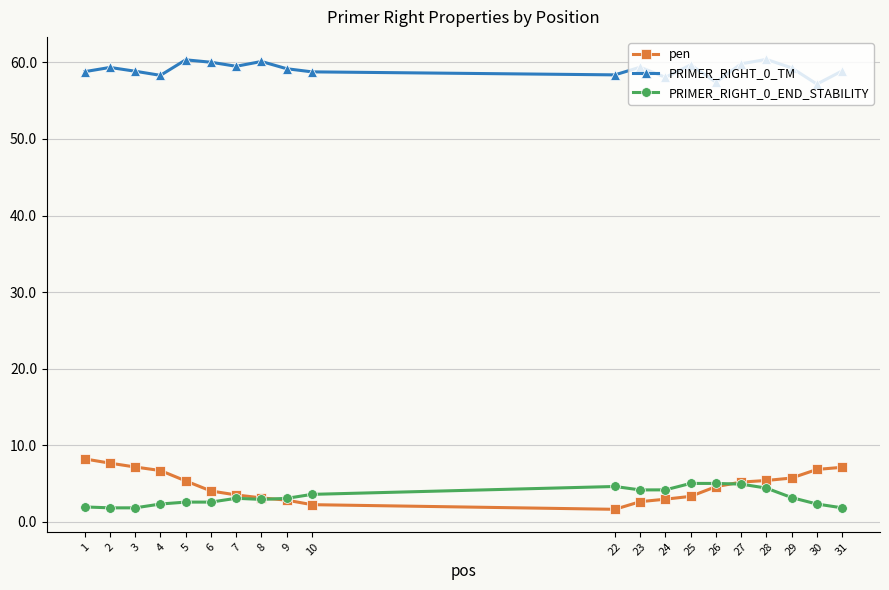

Read the PRIMER_RIGHT_0_TM value at 7.

59.5